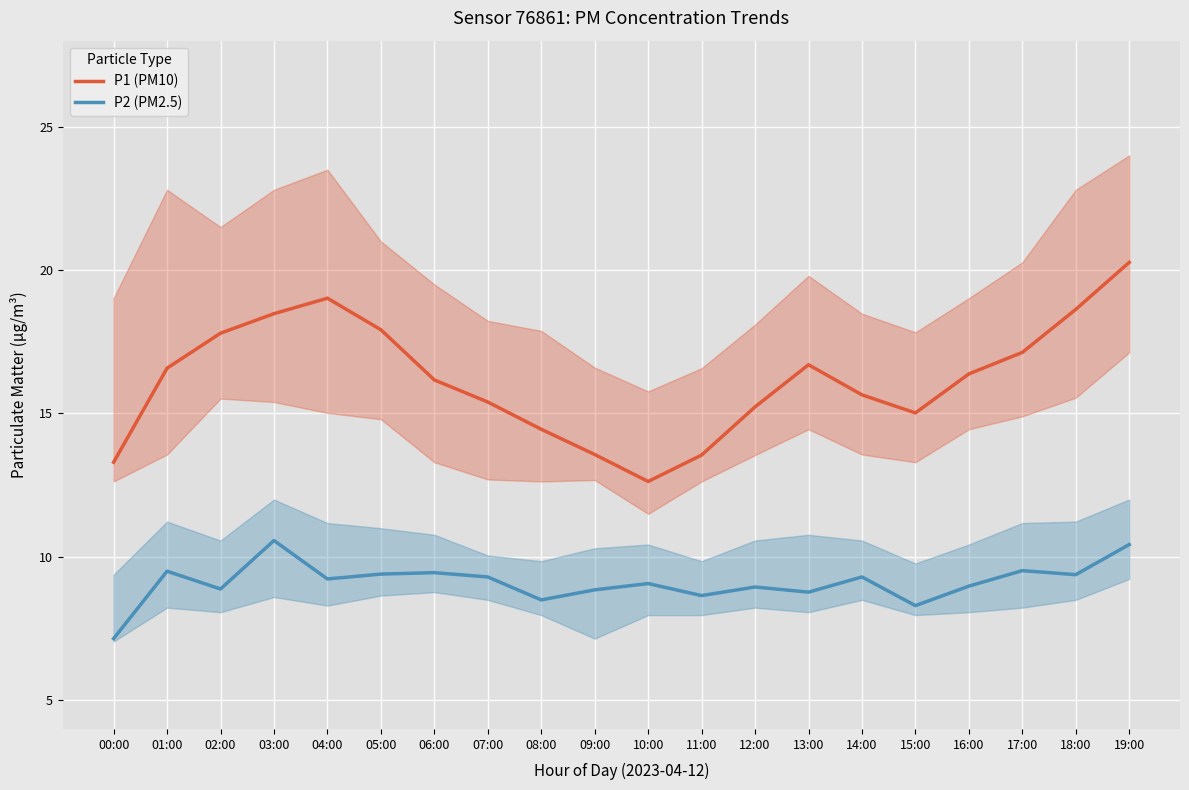

What position from the right is 19:00?

1